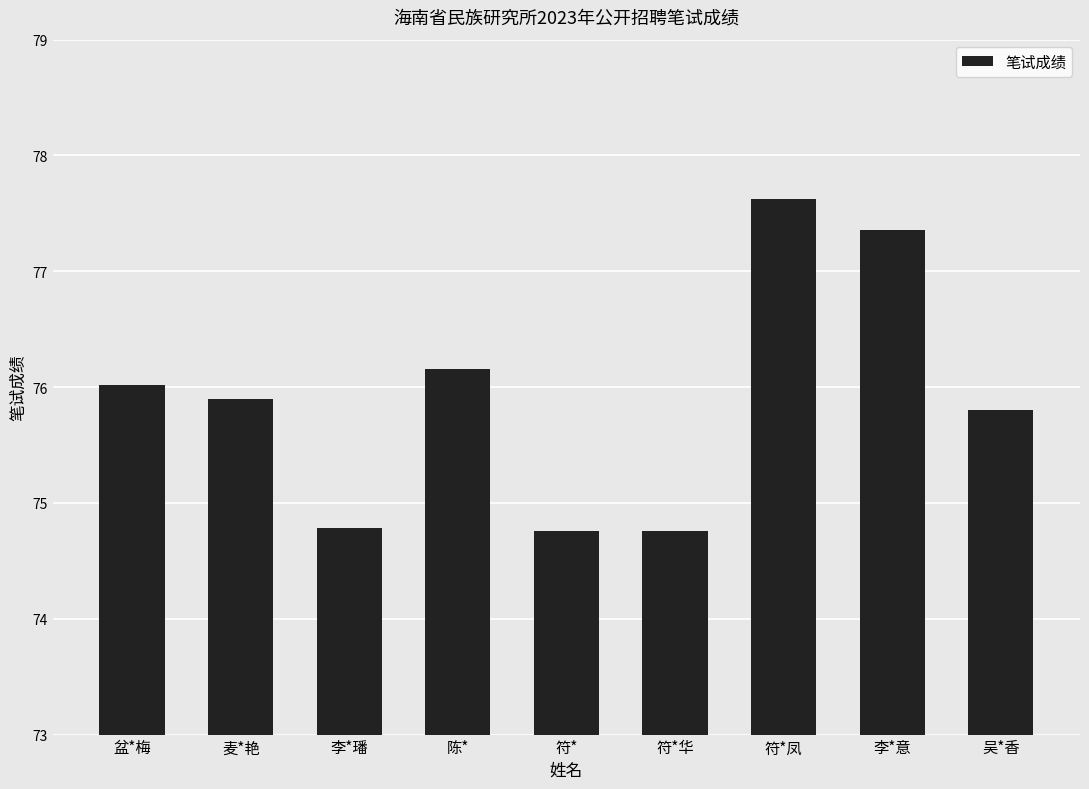

Is it true that the value at 李*意 is 77.4?

True